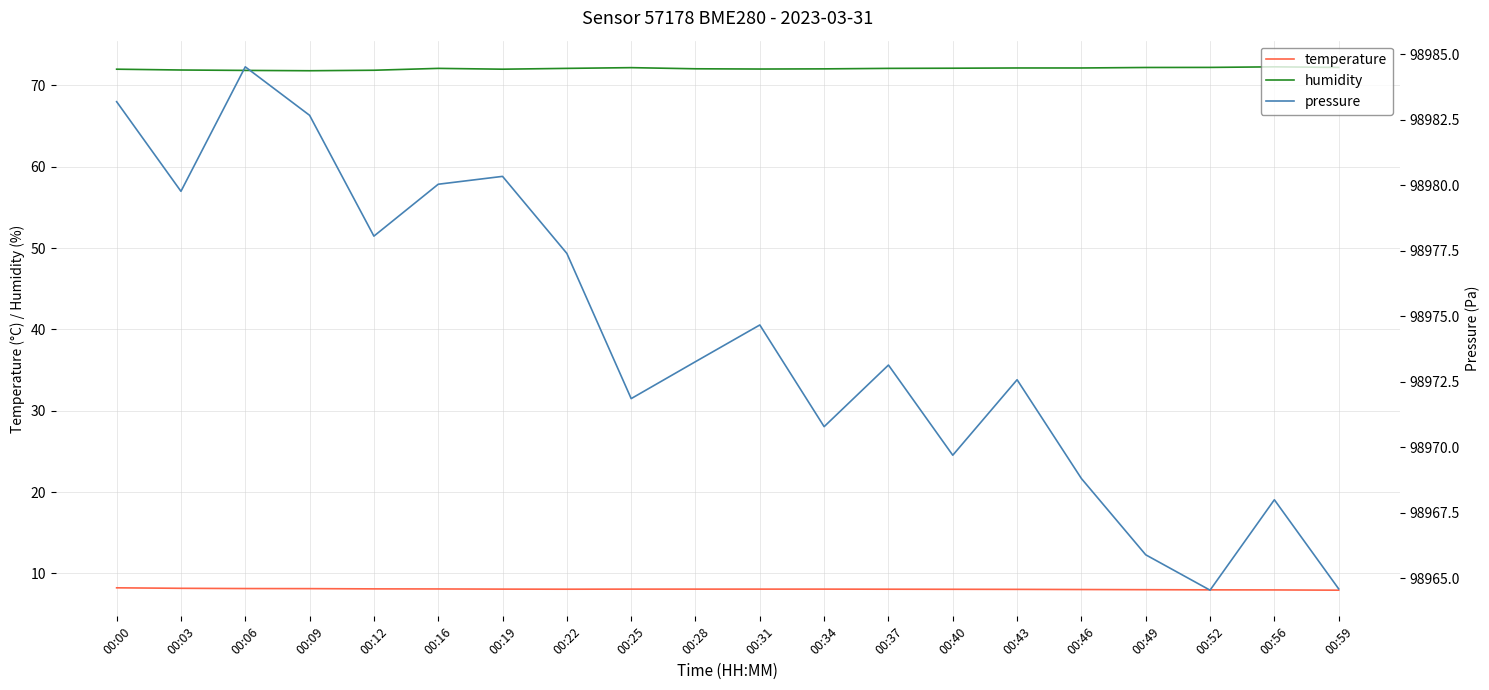

What is the spread (max minus min) of values at 00:09?

98974.6